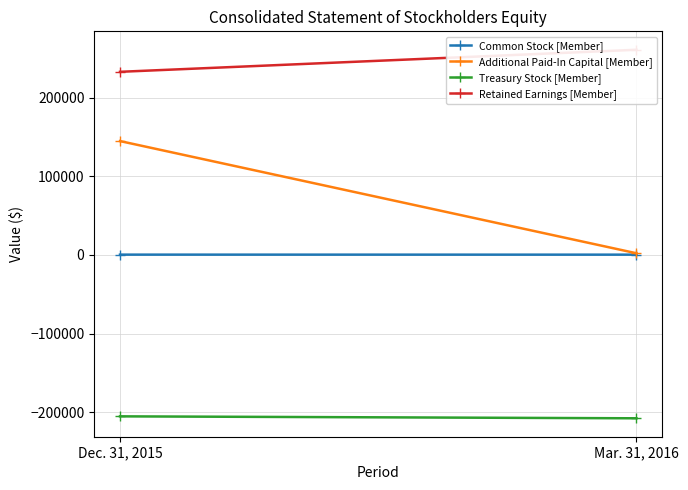

What is the difference between the maximum and minimum values in the Treasury Stock [Member] series?

2473